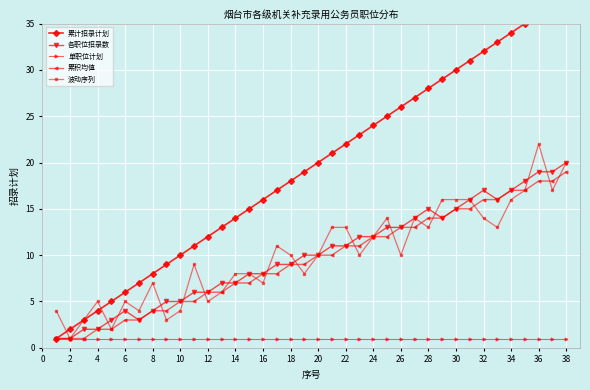

What is the spread (max minus min) of values at 2?

1